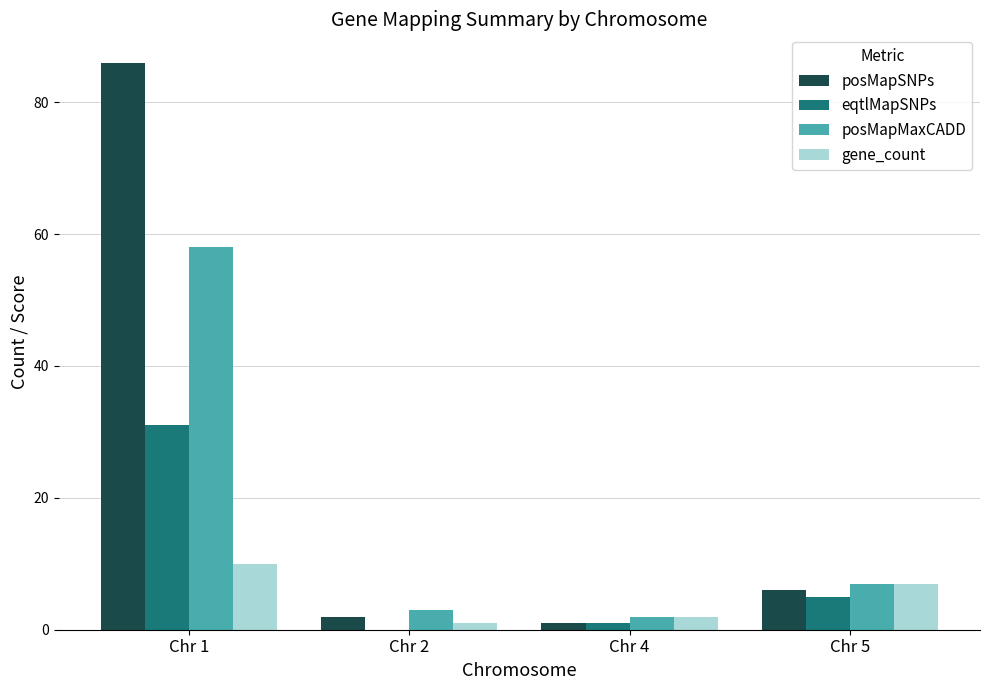

What are all the series names shown in the legend?

posMapSNPs, eqtlMapSNPs, posMapMaxCADD, gene_count